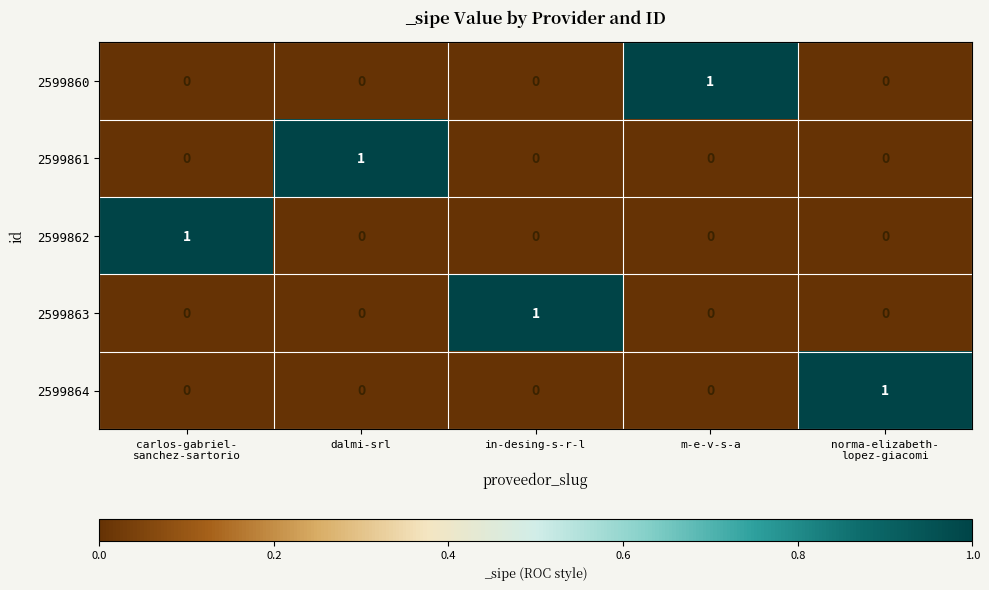

How many 2599863 values are between 0 and 1?

5